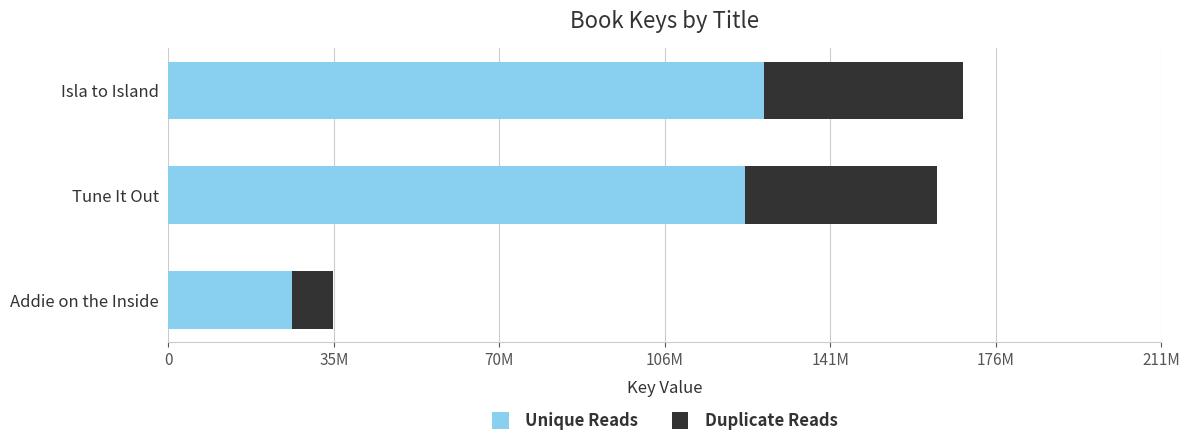

What are all the series names shown in the legend?

Unique Reads, Duplicate Reads